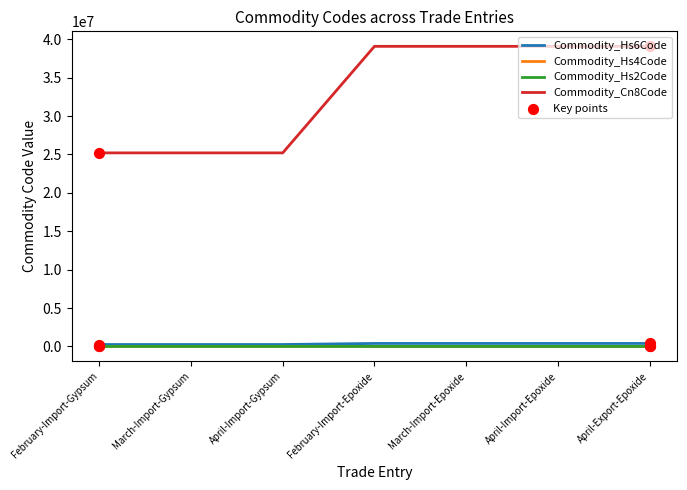

True or false: Commodity_Cn8Code and Commodity_Hs4Code intersect in this chart.

False